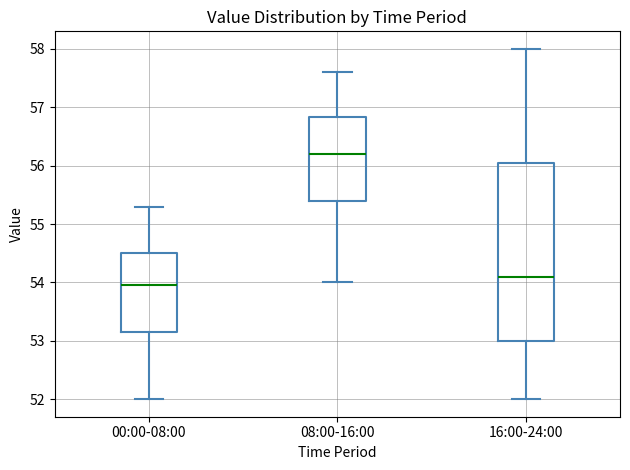

Which box is the tallest, from its lower edge to its upper edge?

16:00-24:00